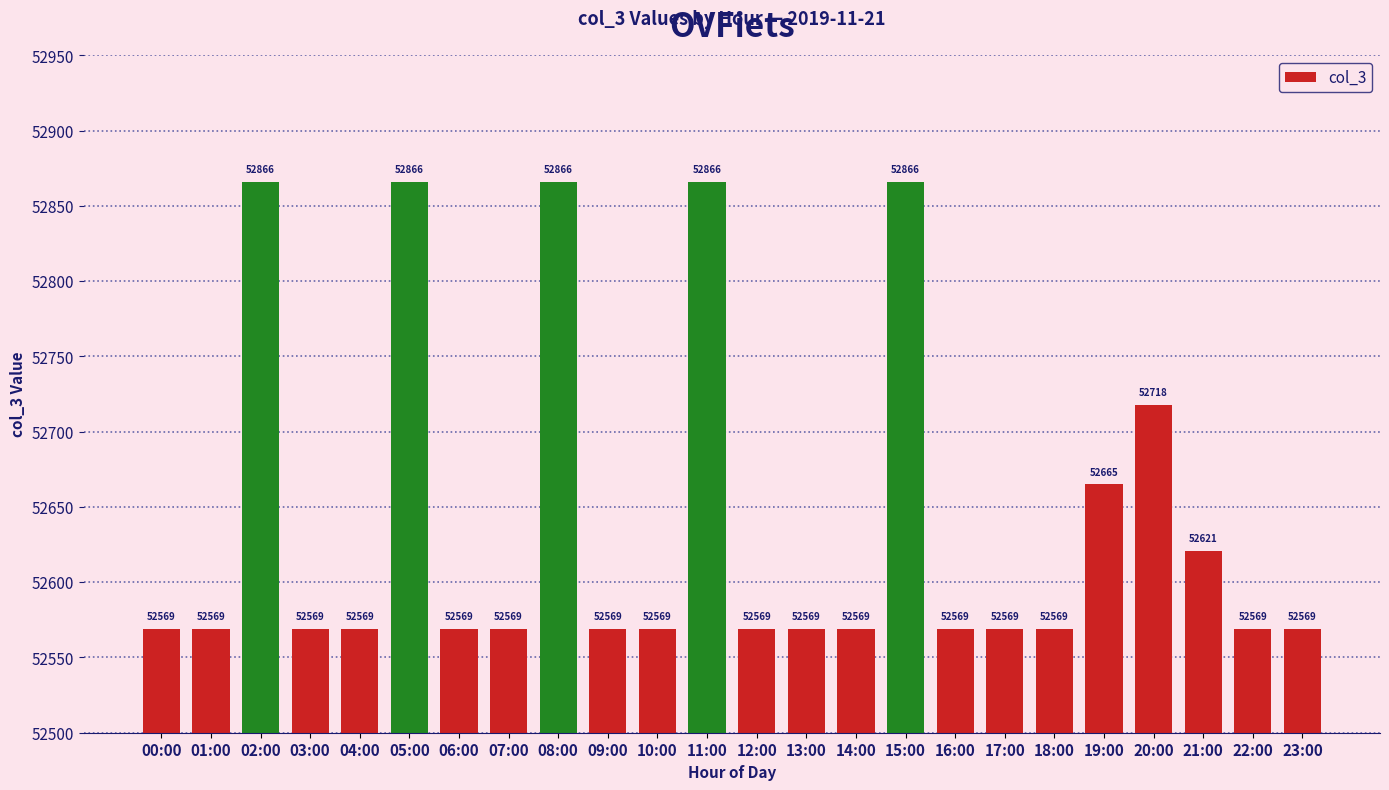

What is the label of the 12th bar from the left?

11:00